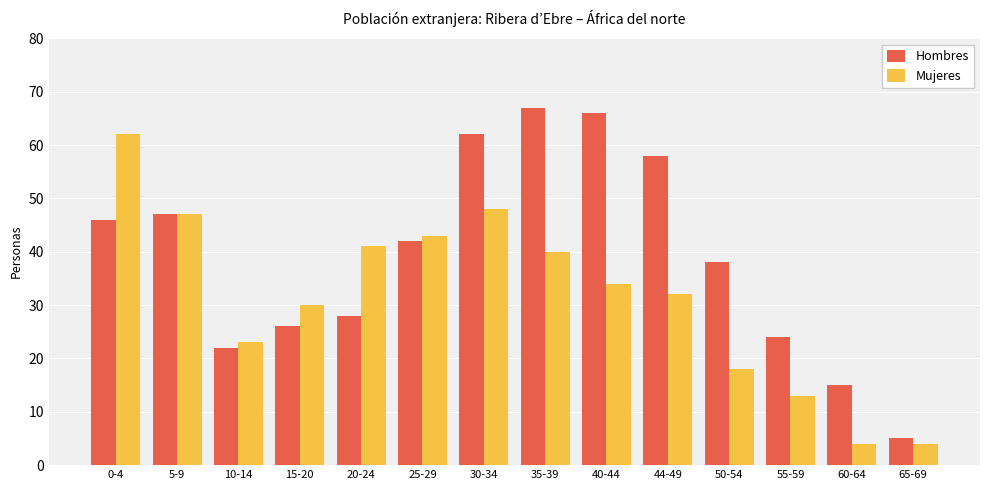

What is the difference between the second highest and minimum values in the Mujeres series?

44